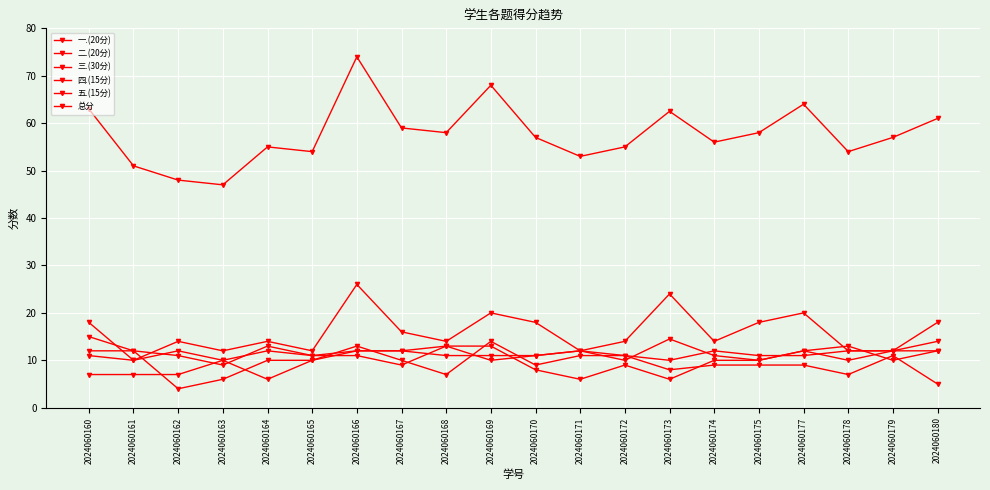

True or false: 一.(20分) has a value of 7.4 at 2024060168.

False